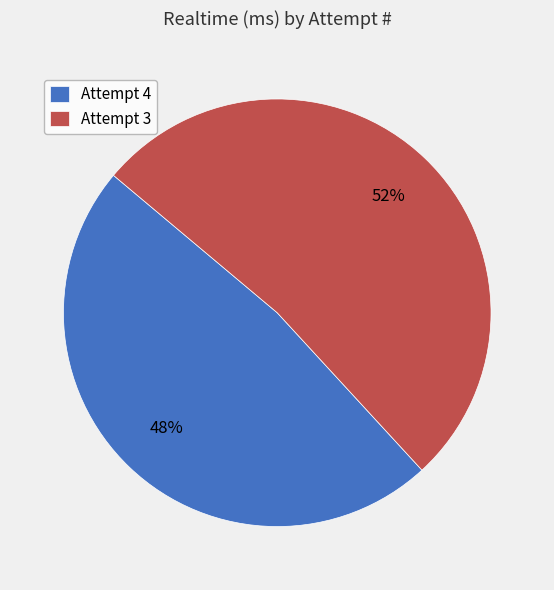

Count the number of slices in the pie.

2